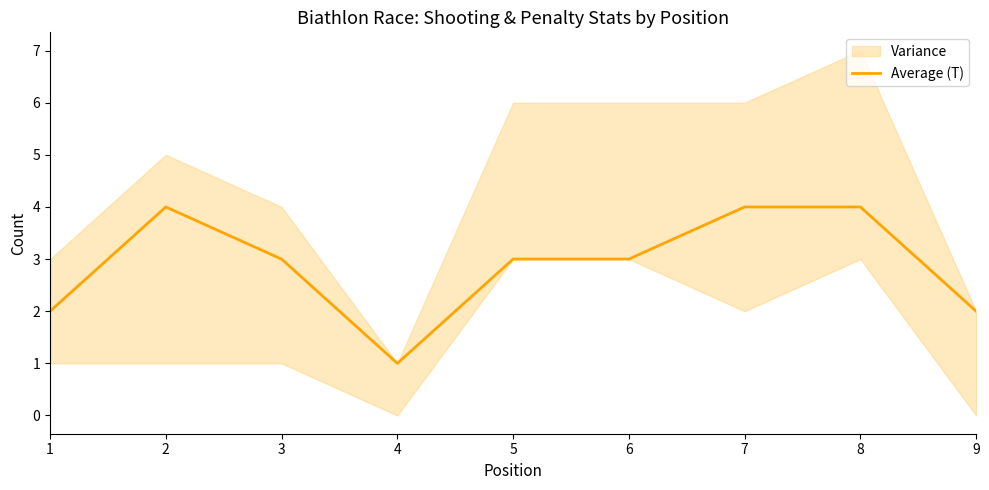

How many lines are shown in the chart?

1